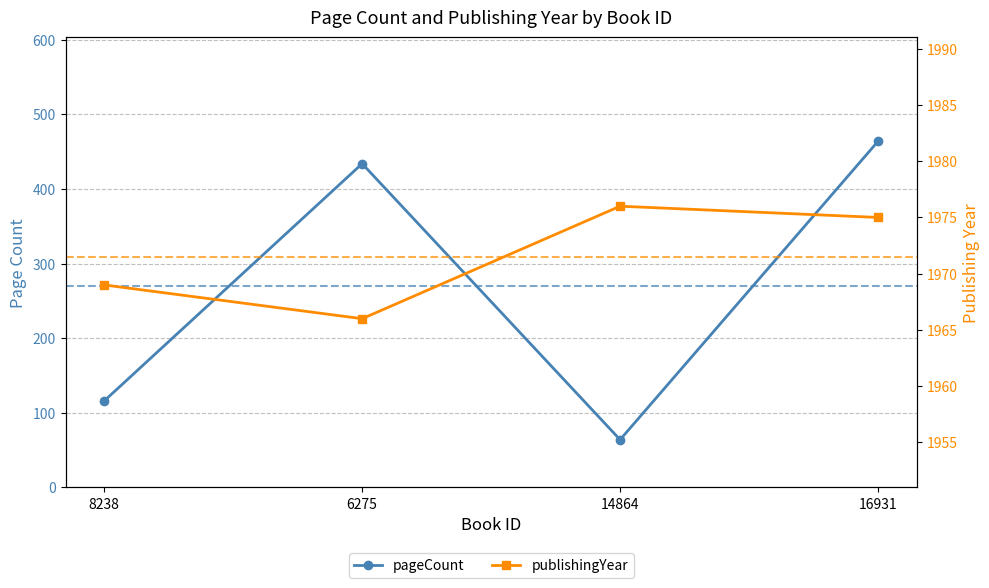

What is the sum of all pageCount values?

1078